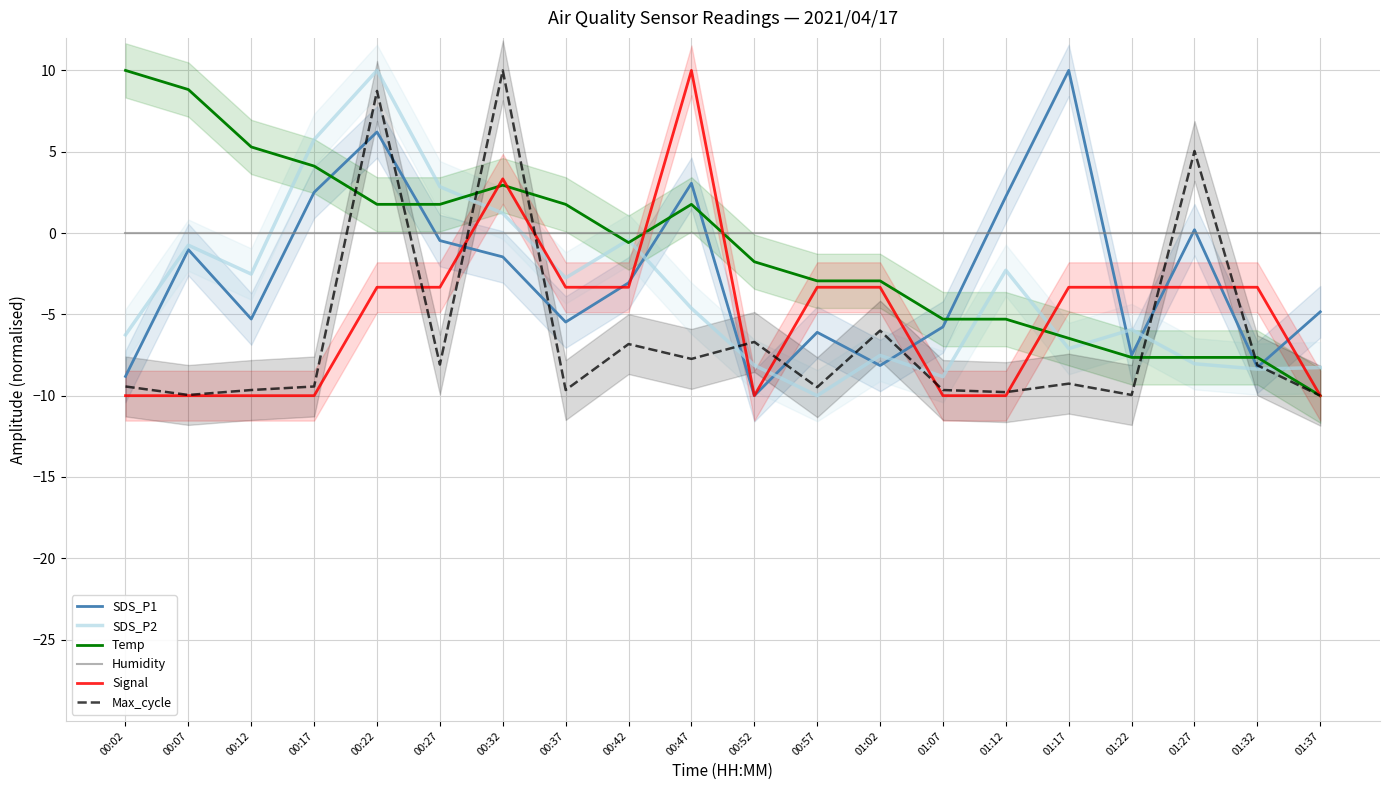

What is the label of the 14th point from the left?

01:07